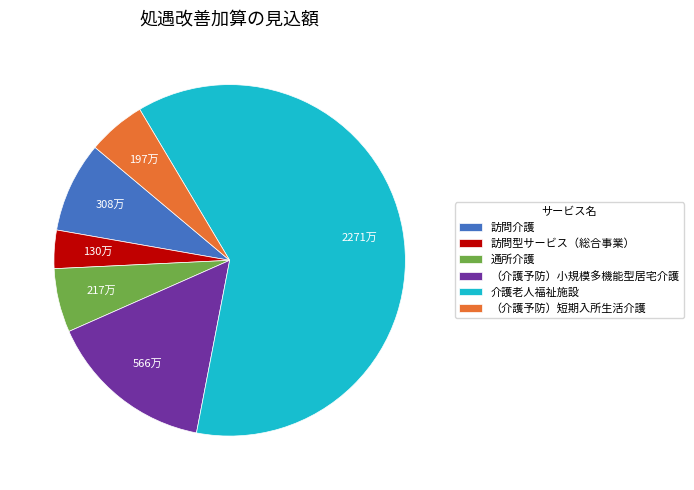

What is the ratio of the value at 訪問型サービス（総合事業） to the value at 介護老人福祉施設?

0.1